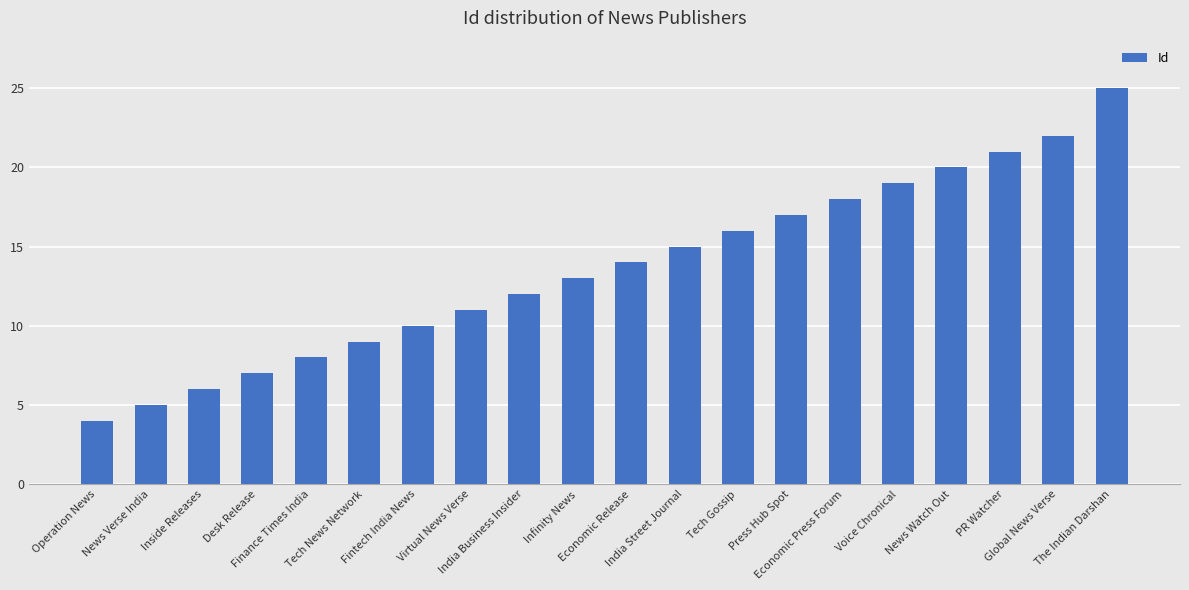

Count the number of categories in the chart.

20